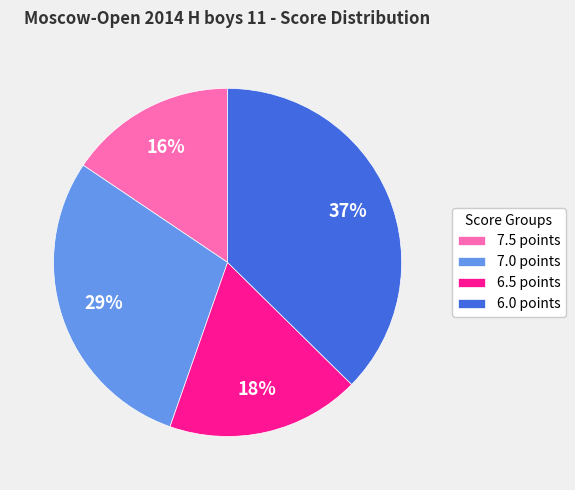

Do 7.5 points and 6.0 points together represent more than half of the pie?

Yes